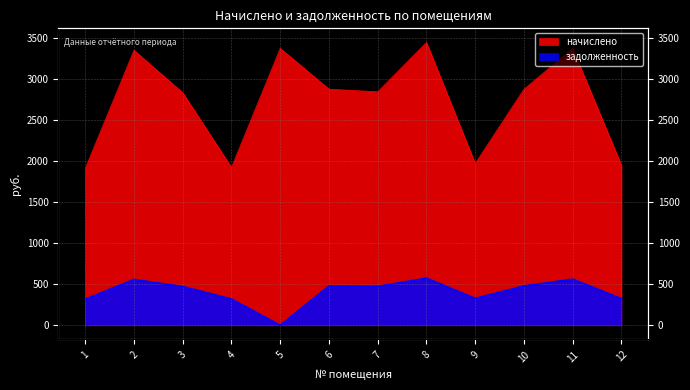

True or false: начислено has a value of 3372.2 at 5.

True